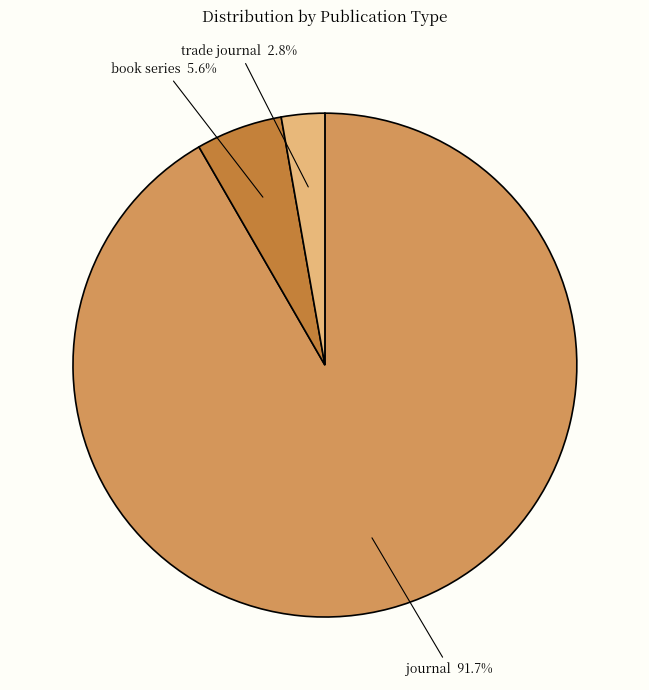

Does any single category account for the majority?

Yes